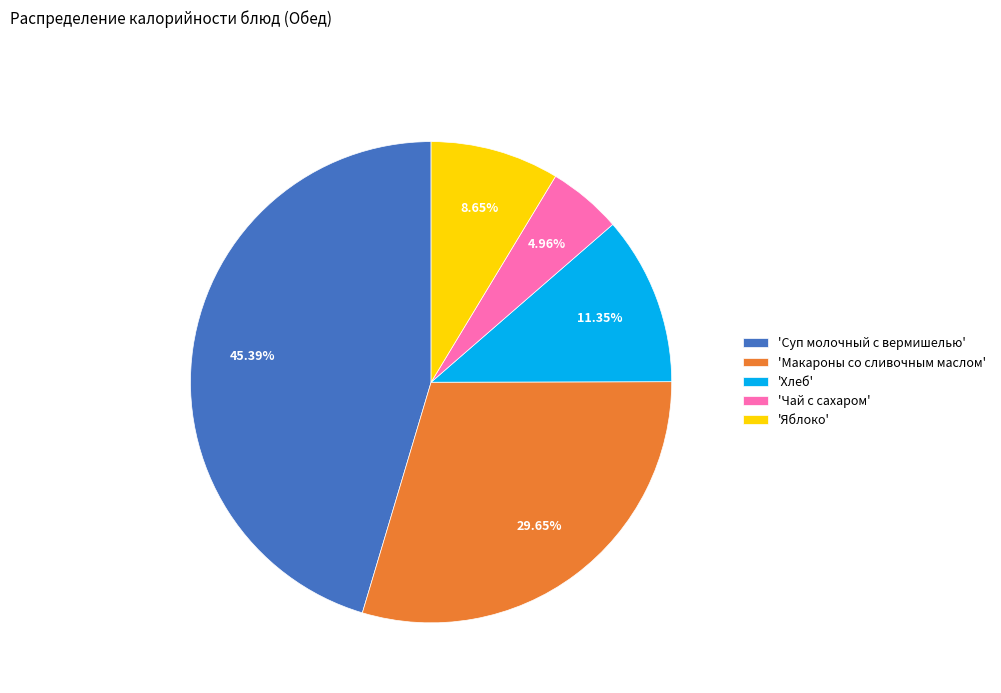

To the nearest percent, what is the average slice percentage?

20%